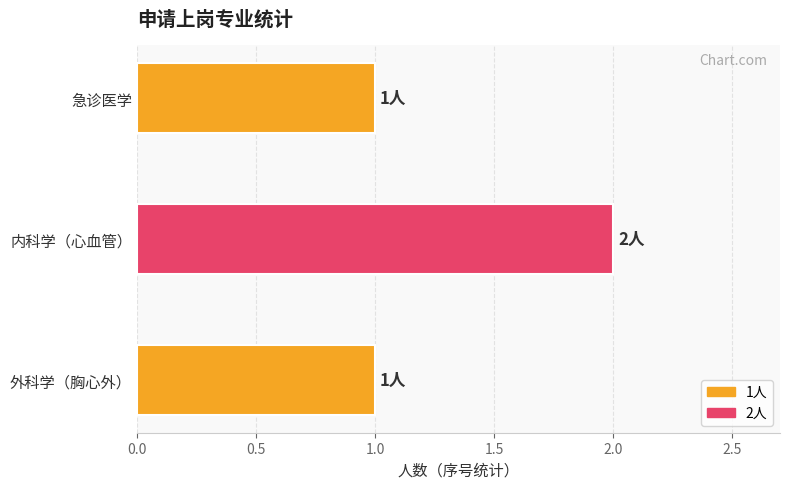

Which has a higher value, 外科学（胸心外） or 急诊医学?

外科学（胸心外）